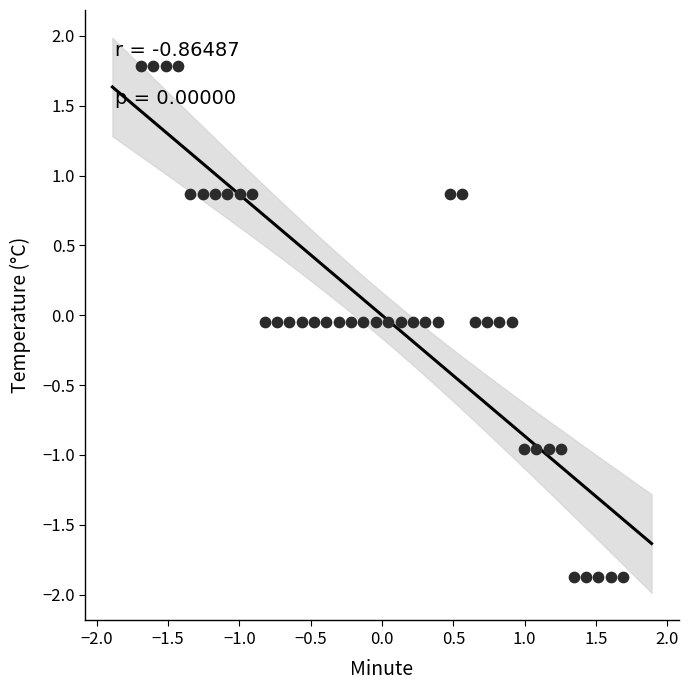

What is the range of X values (max minus min)?

3.4